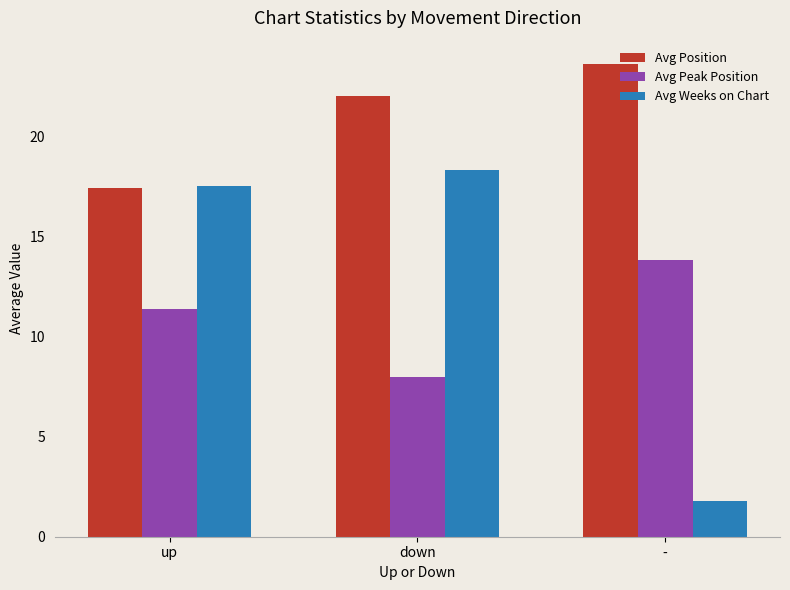

The Avg Position series shows 22.0 at down. True or false?

True